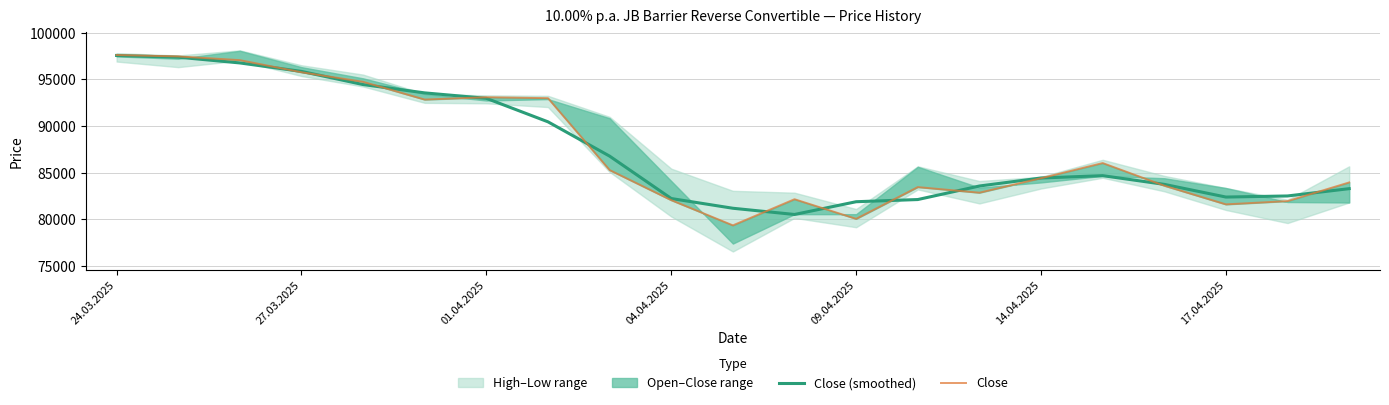

What is the difference between the second highest and second lowest values in the Close series?

17400.0